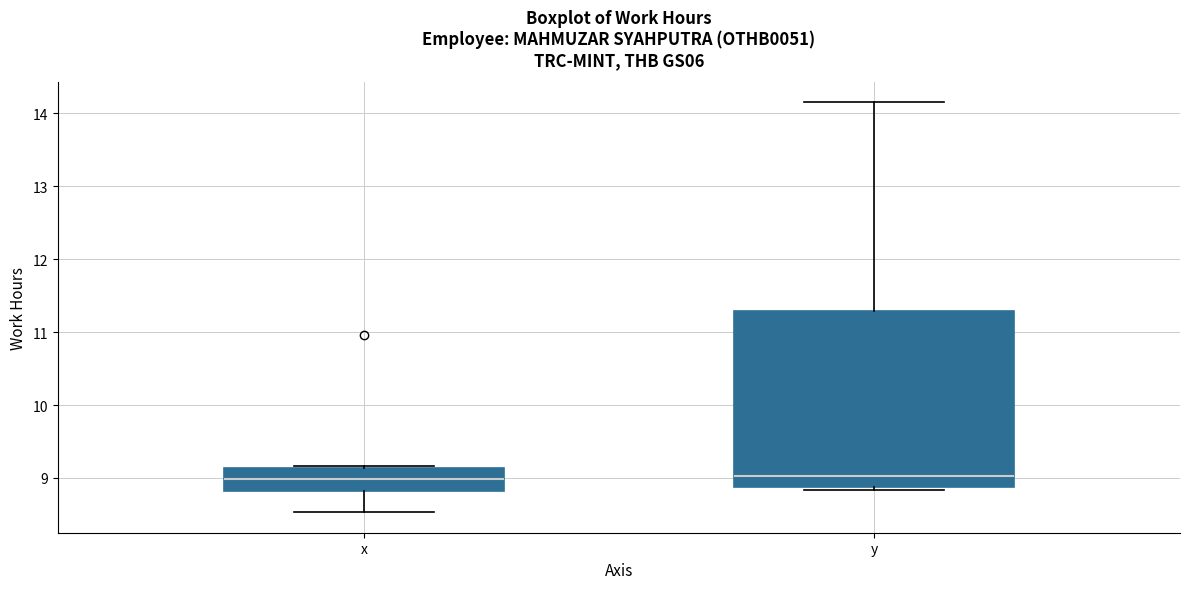

Which box is the tallest, from its lower edge to its upper edge?

y